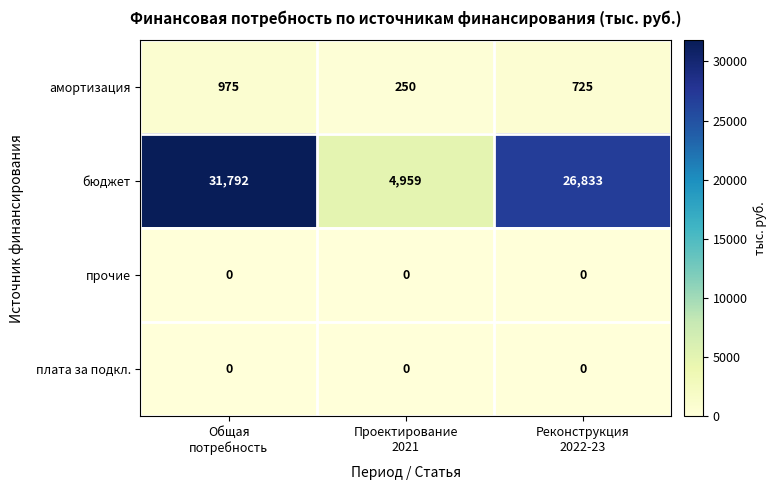

How many categories are shown in the chart?

3